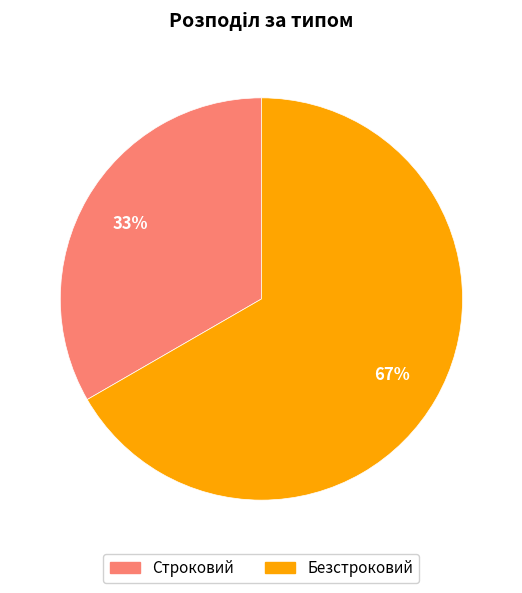

Rank the categories by value from lowest to highest.

Строковий, Безстроковий